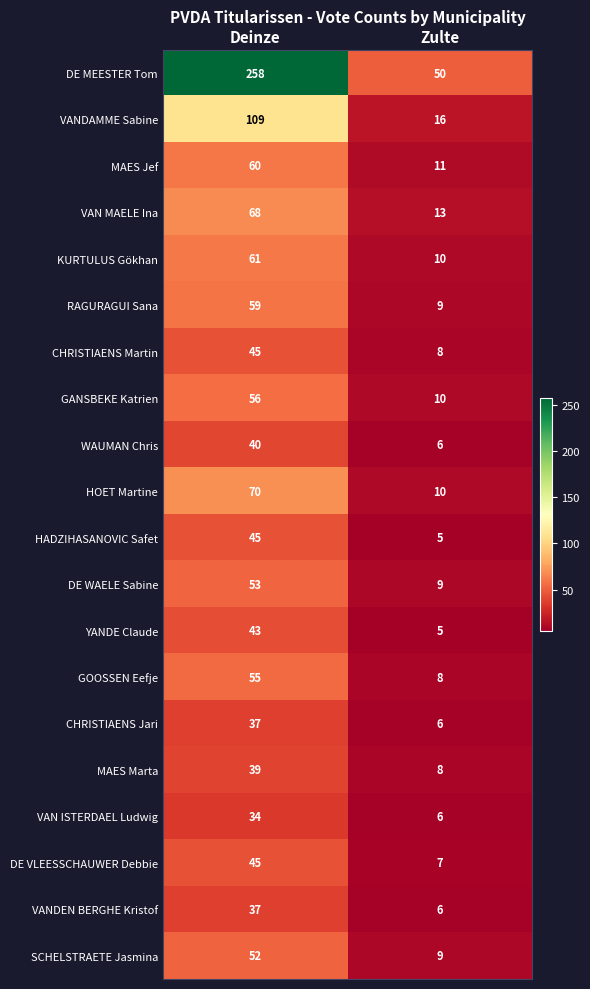

What is the sum of all HOET Martine values?

80